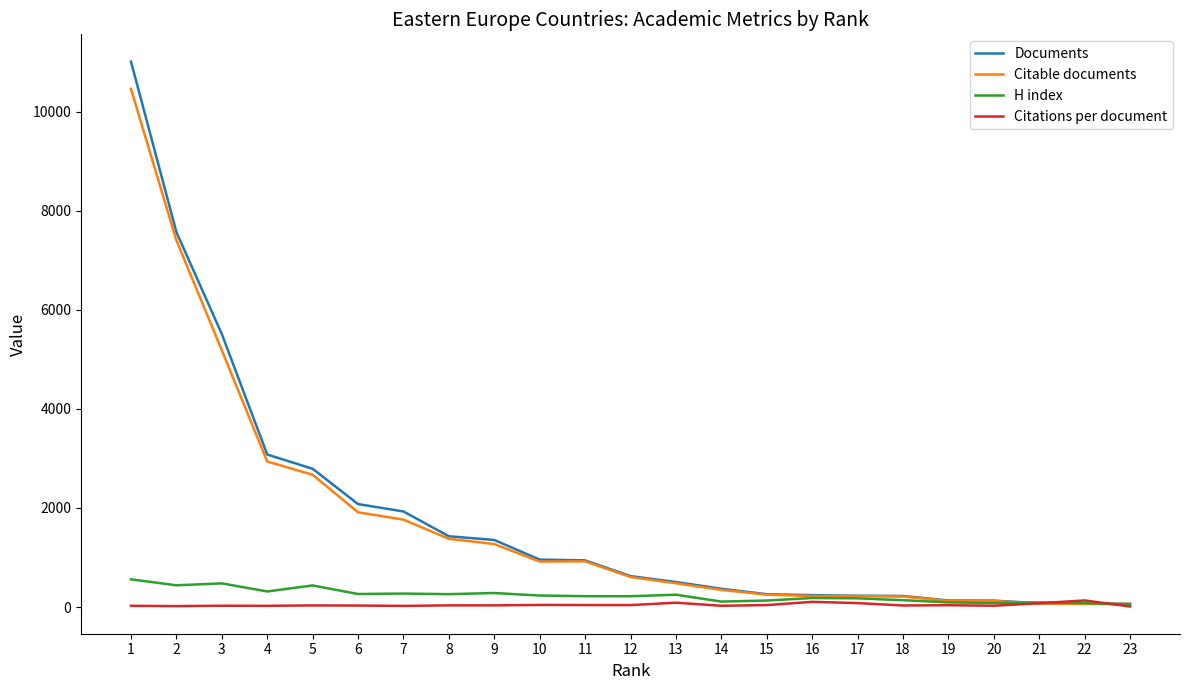

Count the number of data series in this chart.

4